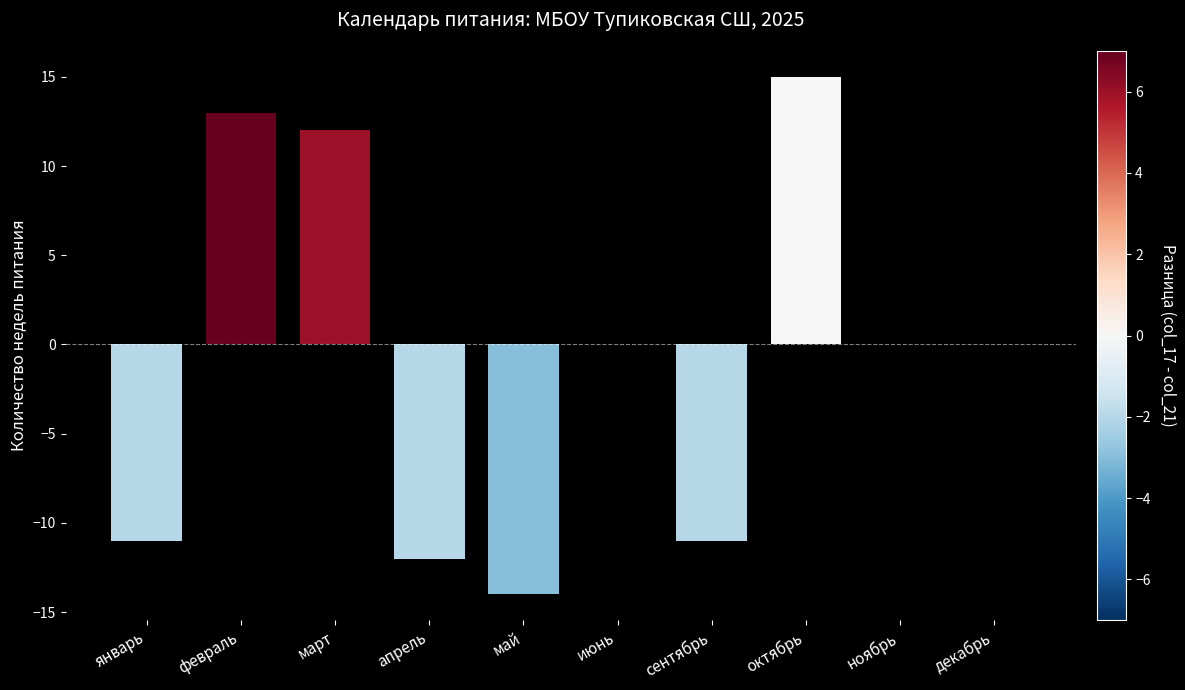

How many categories are shown in the chart?

10